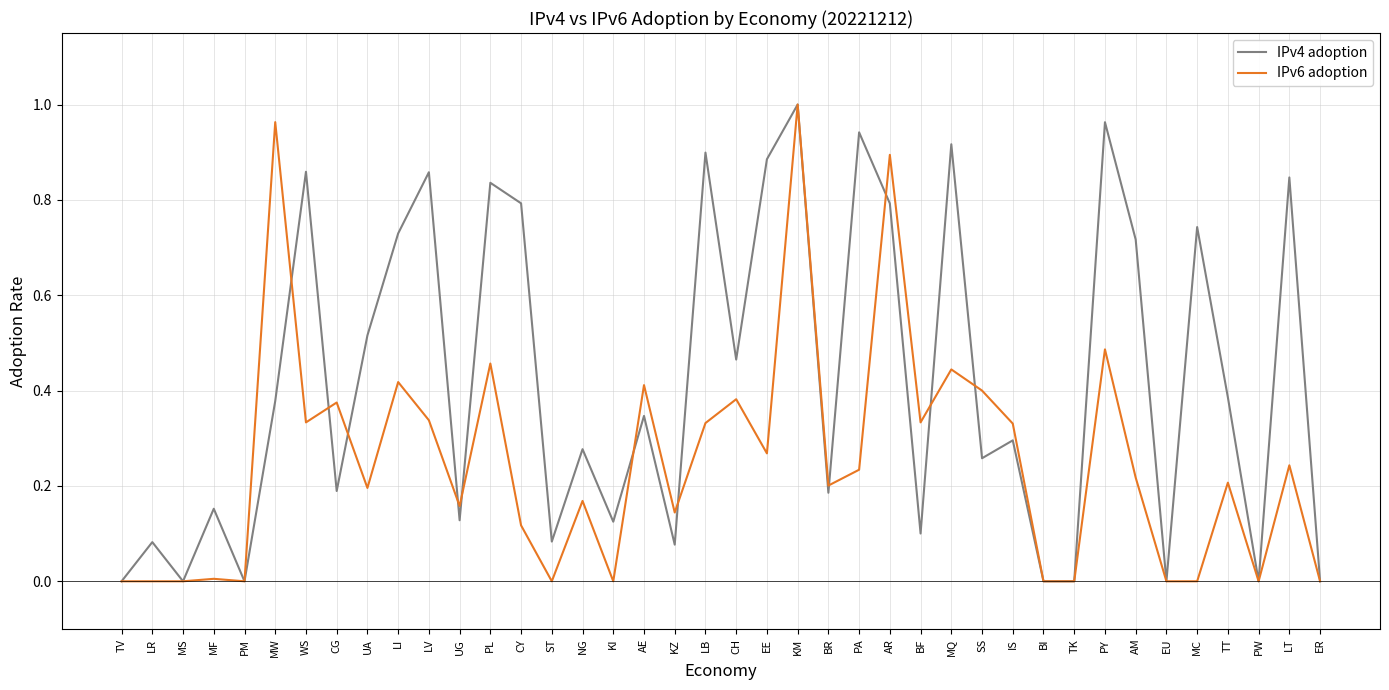

Which category has the highest value in the IPv6 adoption series?

KM